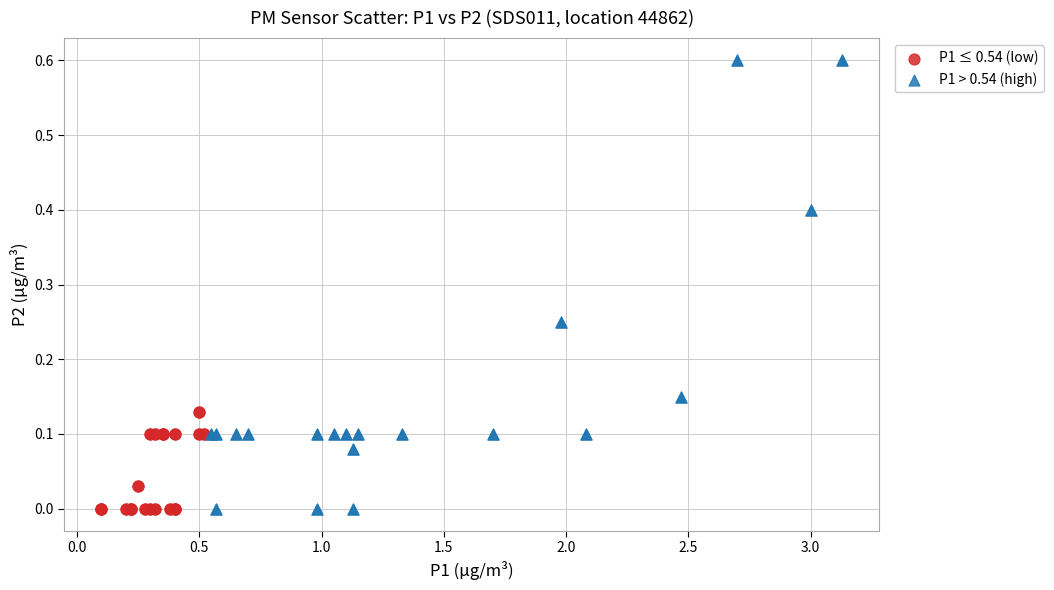

Which series contains the highest Y value?

P1 > 0.54 (high)